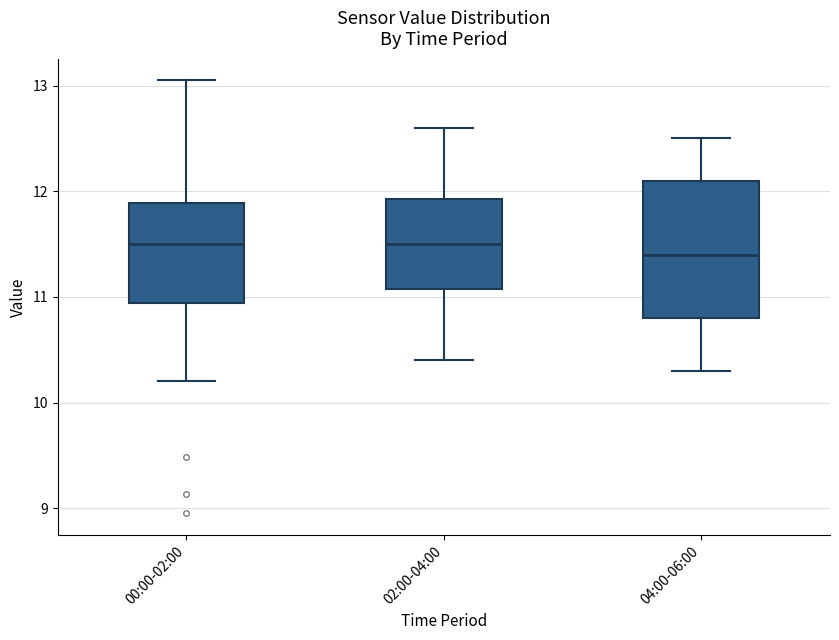

Where does the lower whisker of the box for 04:00-06:00 end on the y-axis? The values are not printed on the chart, so give them approximately, as read against the axis.

10.3